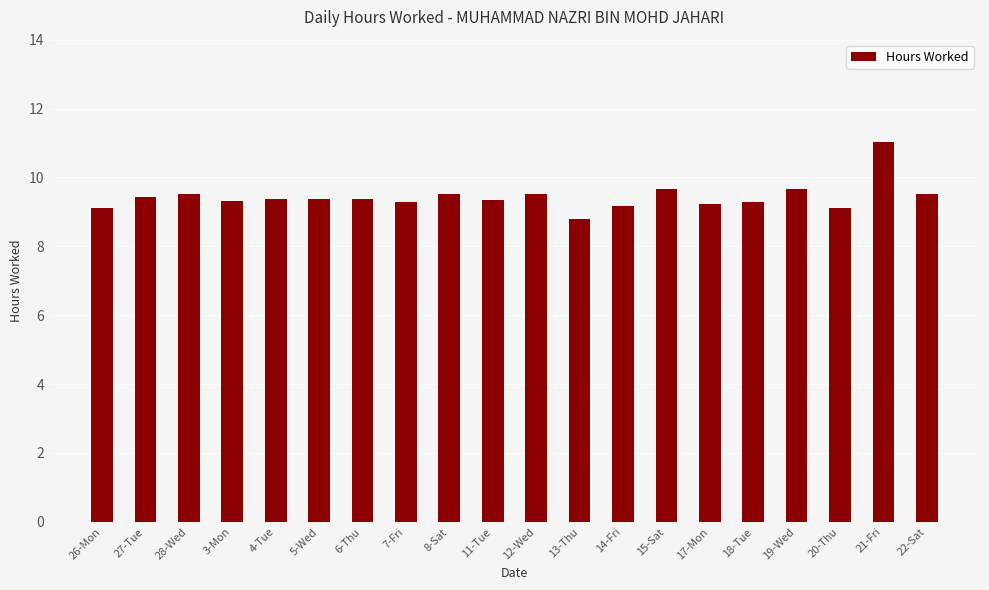

Between 28-Wed and 20-Thu, which is larger?

28-Wed